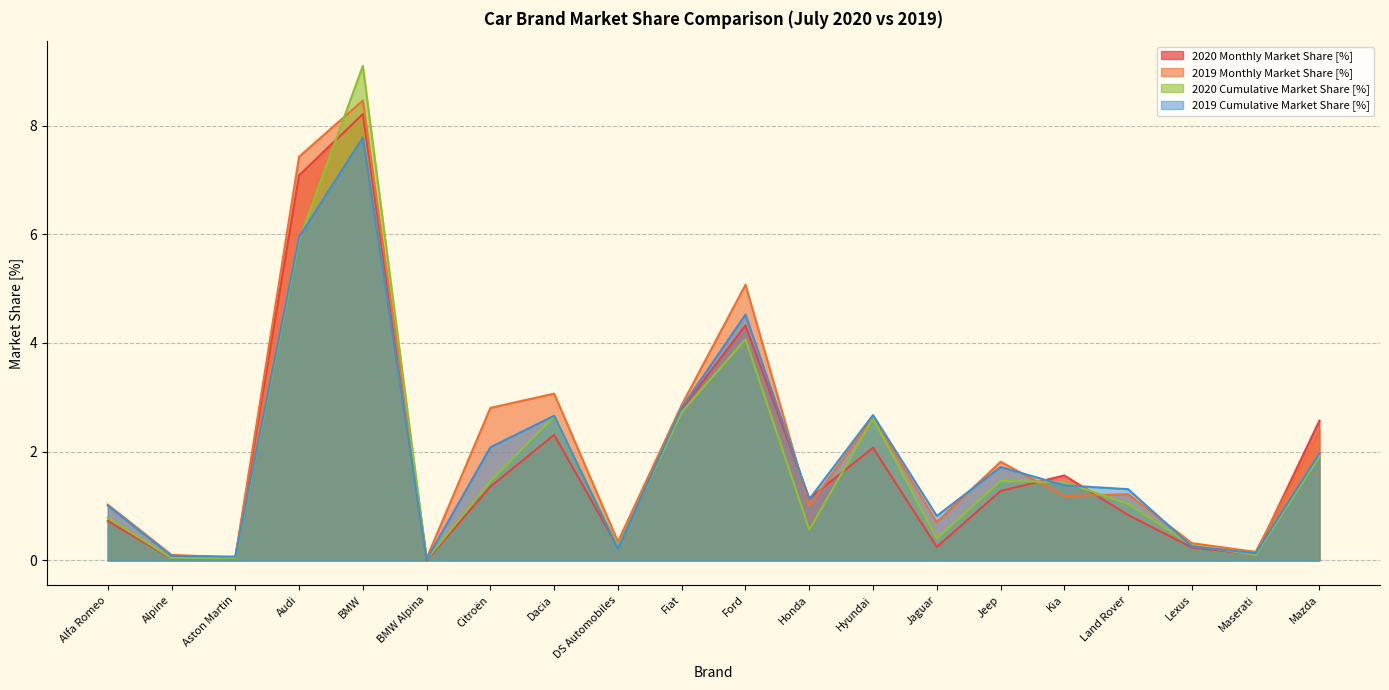

Reading right to left, what are all the values shown in this chart?

2020 Monthly Market Share [%]: 2.6	0.1	0.2	0.8	1.6	1.3	0.2	2.1	1.1	4.3	2.8	0.2	2.3	1.4	0.0	8.2	7.1	0.1	0.0	0.7
2019 Monthly Market Share [%]: 2.4	0.2	0.3	1.2	1.2	1.8	0.7	2.6	1.0	5.1	2.9	0.3	3.1	2.8	0.0	8.5	7.4	0.1	0.1	1.0
2020 Cumulative Market Share [%]: 1.9	0.1	0.3	1.0	1.4	1.5	0.4	2.6	0.6	4.1	2.7	0.3	2.7	1.5	0.0	9.1	5.9	0.0	0.0	0.8
2019 Cumulative Market Share [%]: 2.0	0.1	0.3	1.3	1.4	1.7	0.8	2.7	1.1	4.5	2.8	0.2	2.7	2.1	0.0	7.8	6.0	0.1	0.1	1.0